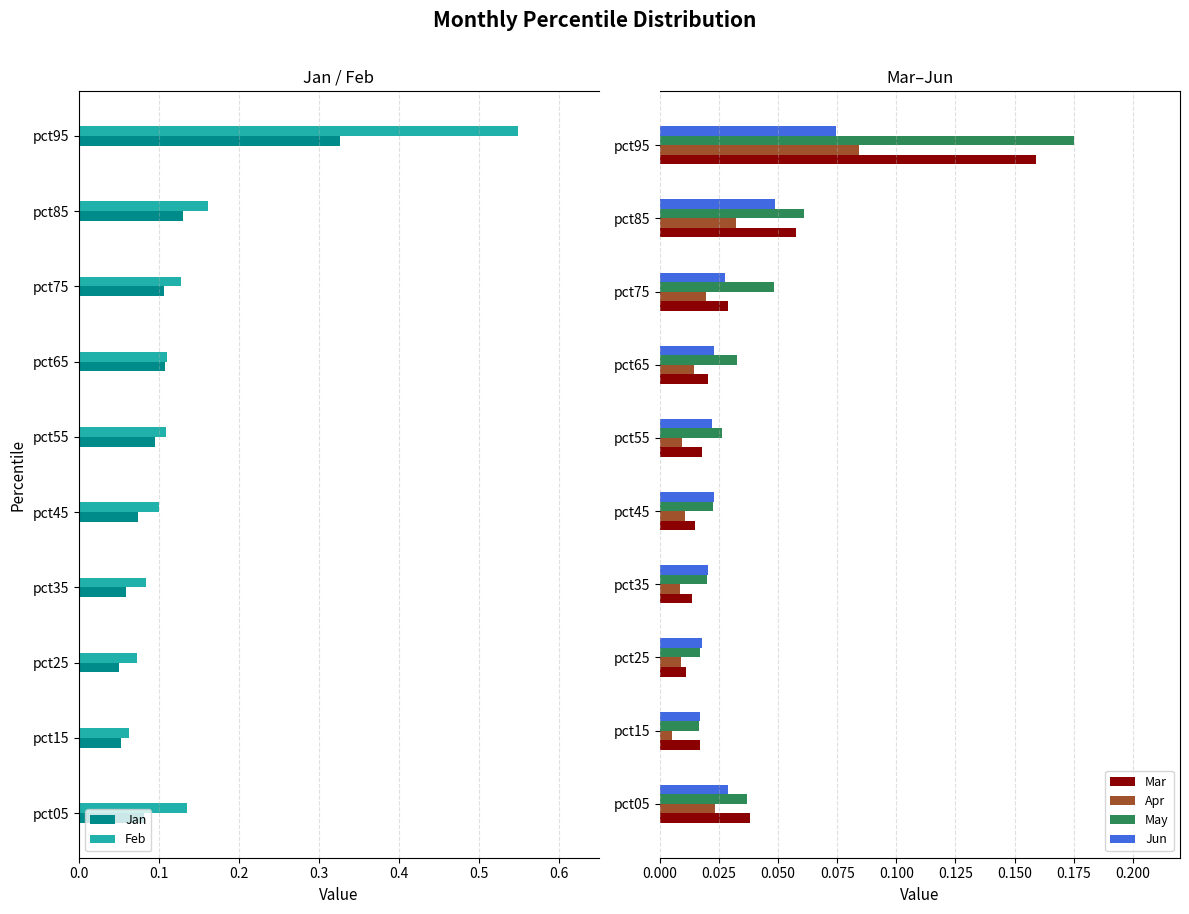

True or false: May has a value of 0.1 at pct05.

False